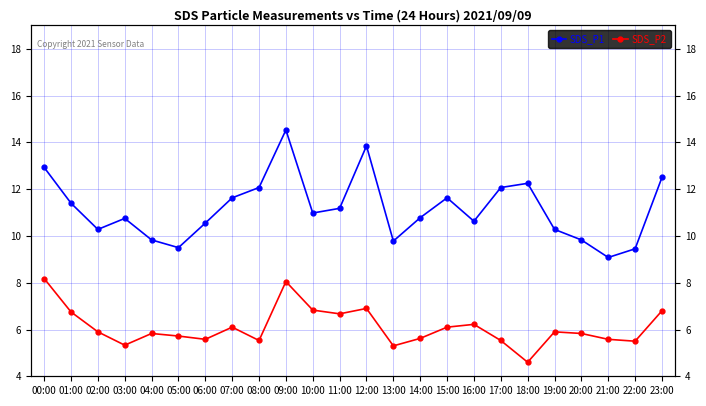

At which category does SDS_P1 reach its first local valley?

02:00